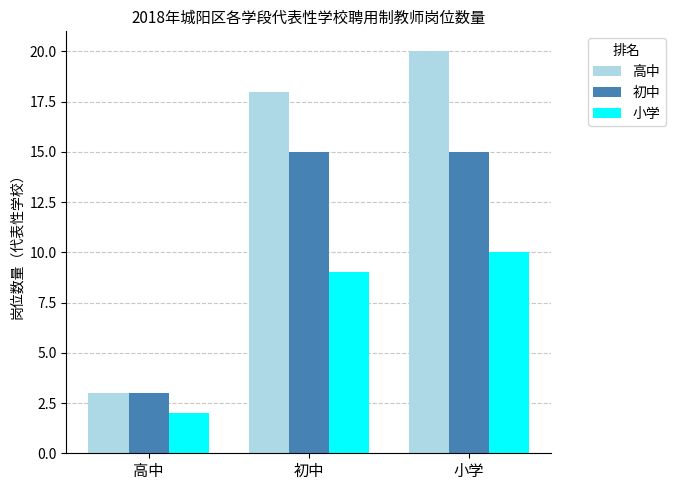

Reading left to right, transcribe all the data shown in this chart.

高中: 高中=3	初中=18	小学=20
初中: 高中=3	初中=15	小学=15
小学: 高中=2	初中=9	小学=10